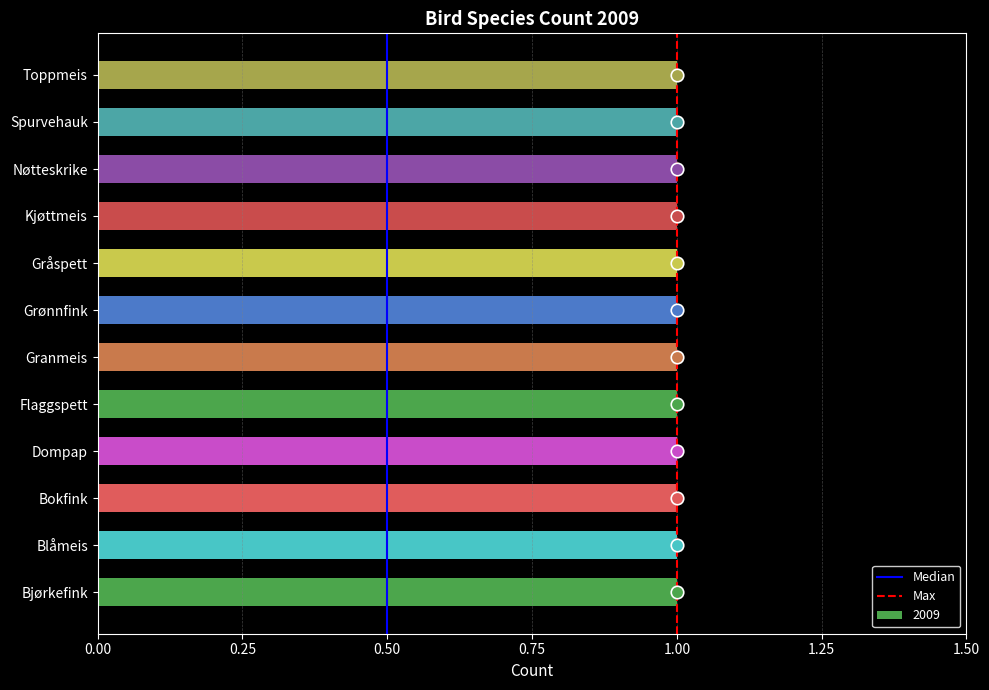

Is the value of Max at −0.25 greater than the value of Median at 0.00?

No